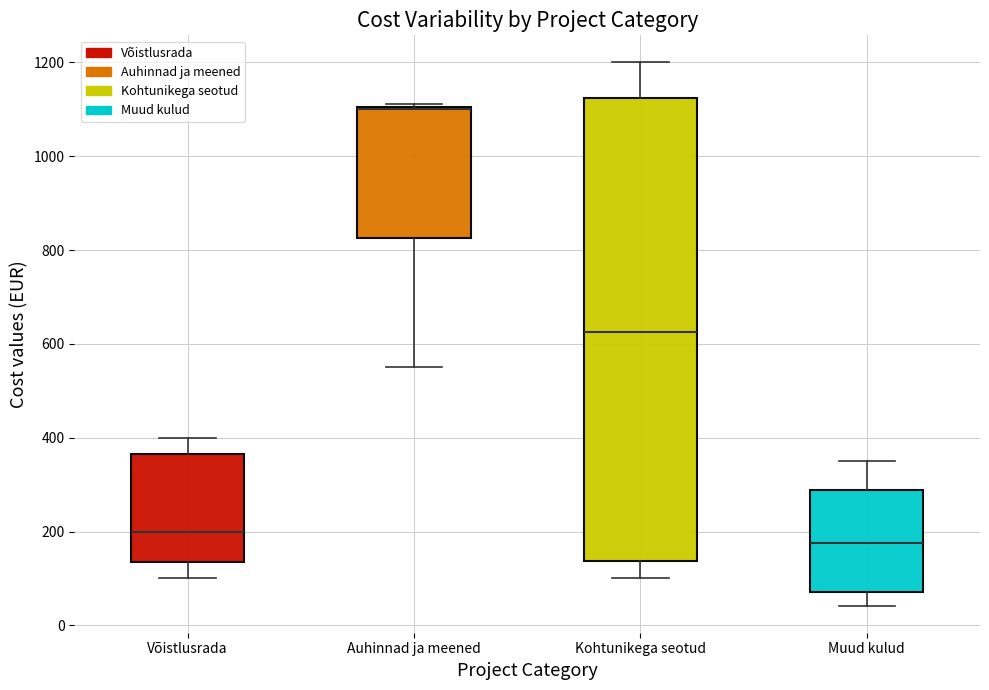

Reading left to right, read every box against the y-axis: the position of its median line, the range the box covers, and the ends of its whiskers. The values are not printed on the chart, so give them approximately, as read against the axis.

Võistlusrada: median 200, box 140 to 360, whiskers 100 to 400
Auhinnad ja meened: median 1100, box 820 to 1100, whiskers 560 to 1120
Kohtunikega seotud: median 620, box 140 to 1120, whiskers 100 to 1200
Muud kulud: median 180, box 80 to 280, whiskers 40 to 360